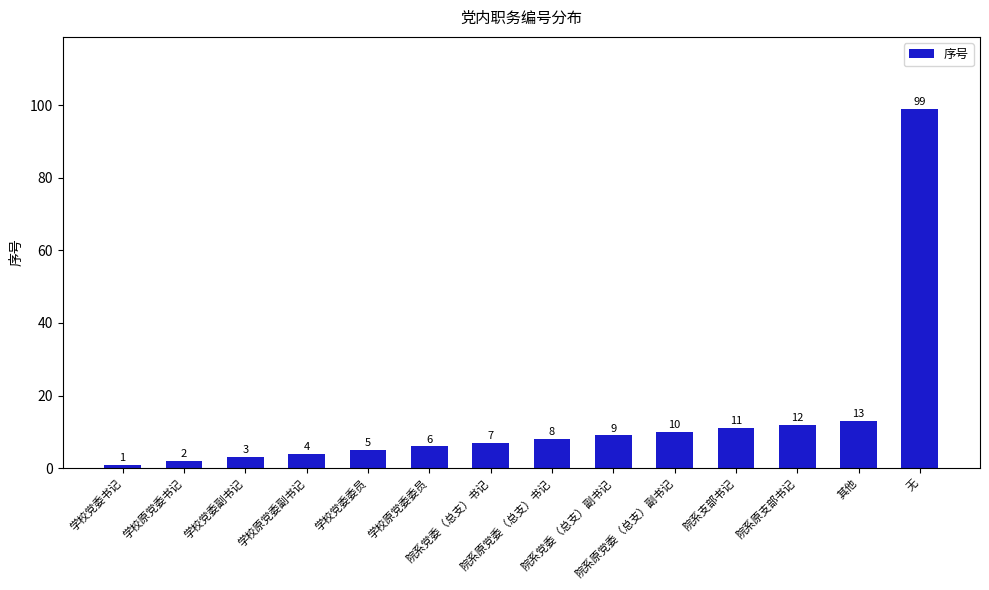

What is the label of the 4th bar from the left?

学校原党委副书记